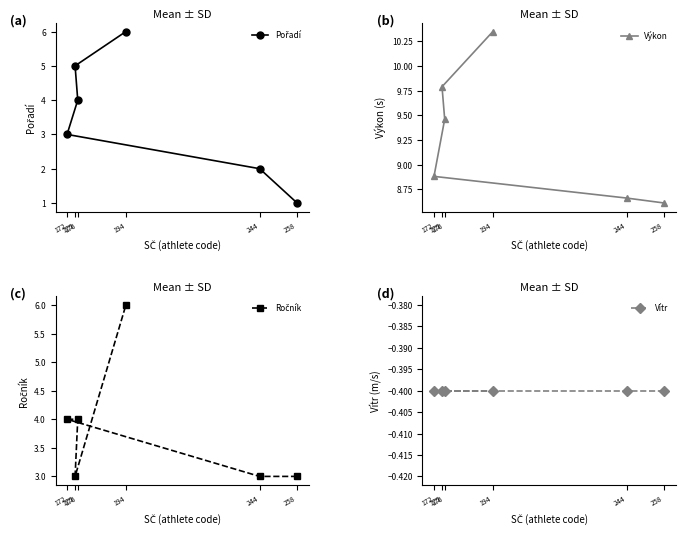

What is the sum of the Vítr values at 244 and 258?

-0.8